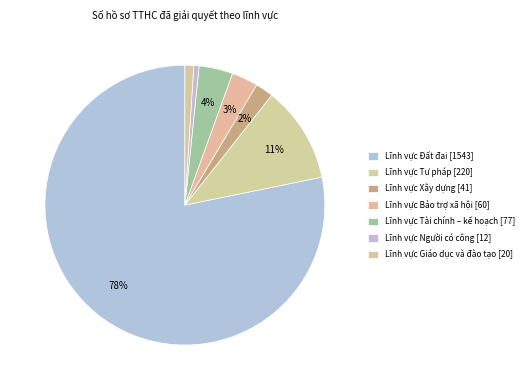

Count the number of slices in the pie.

7